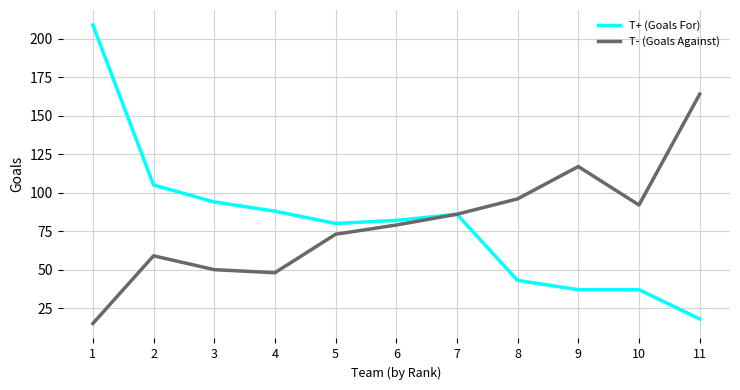

At which category does the chart reach its minimum across all series?

1